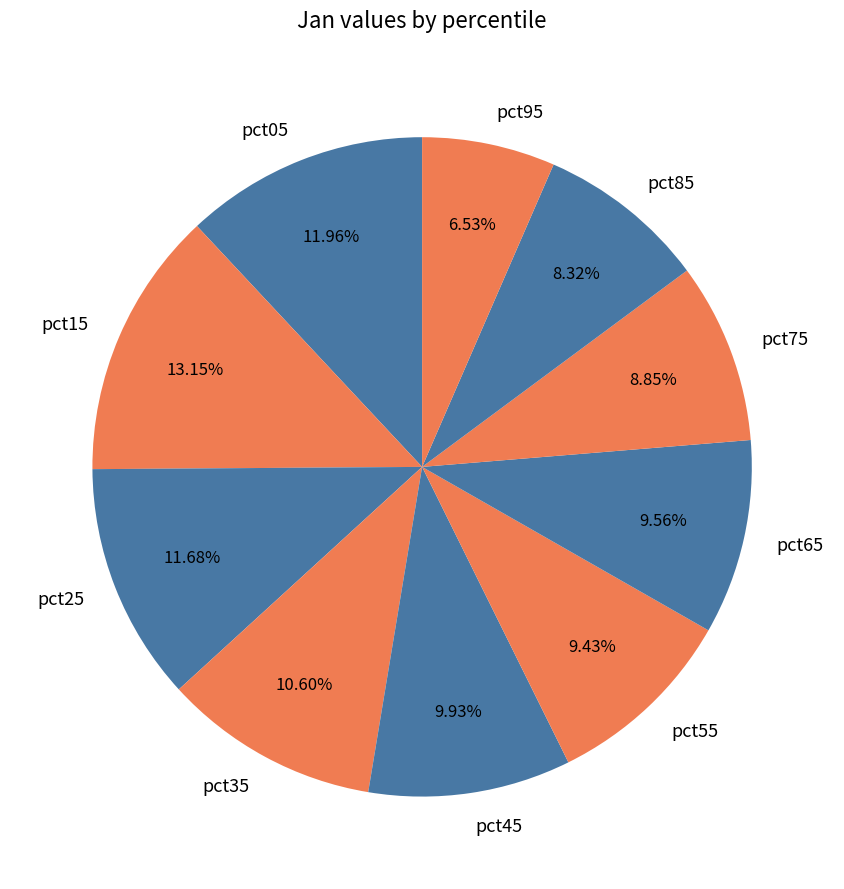

Count the number of slices in the pie.

10